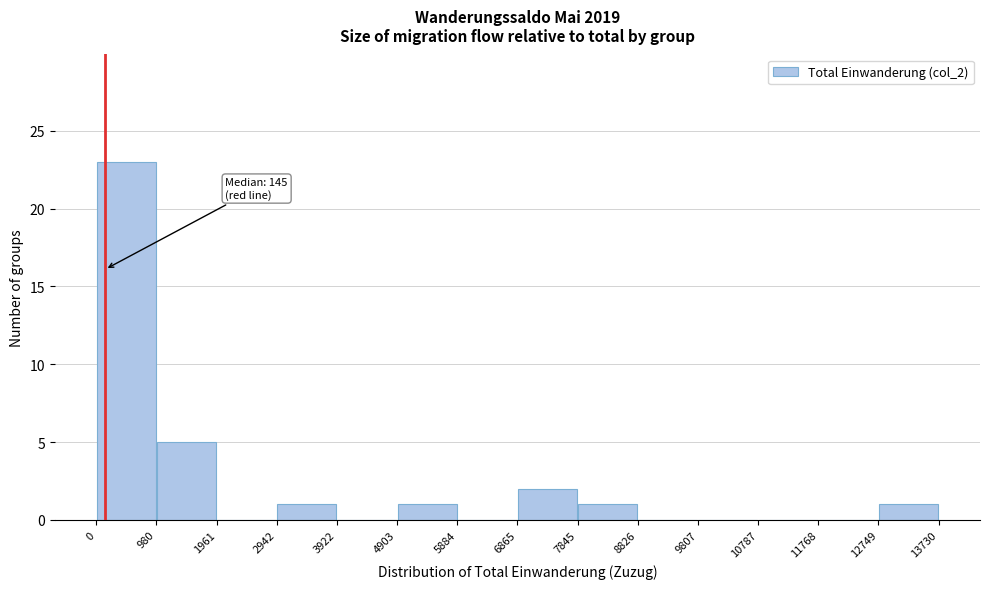

Which range on the x-axis has the tallest bar?

0 to 980